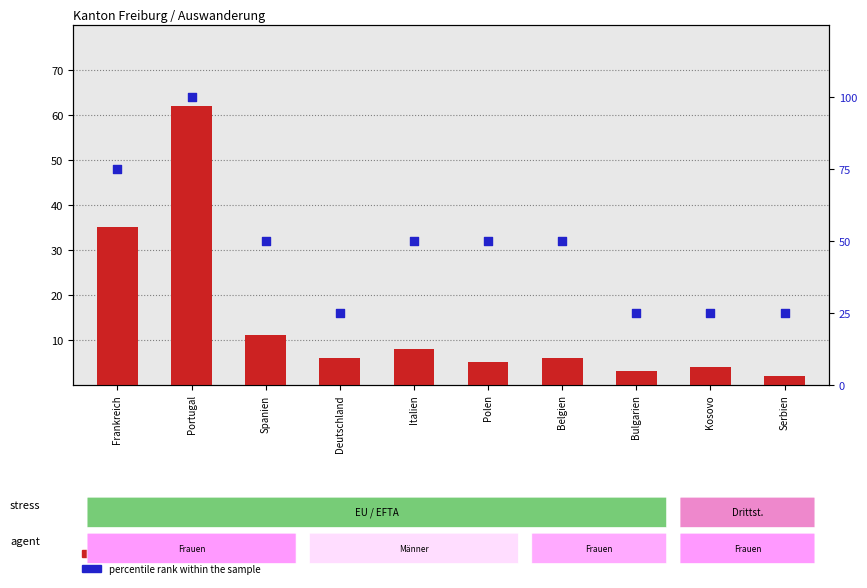

At which category is the sum across all series the highest?

Portugal